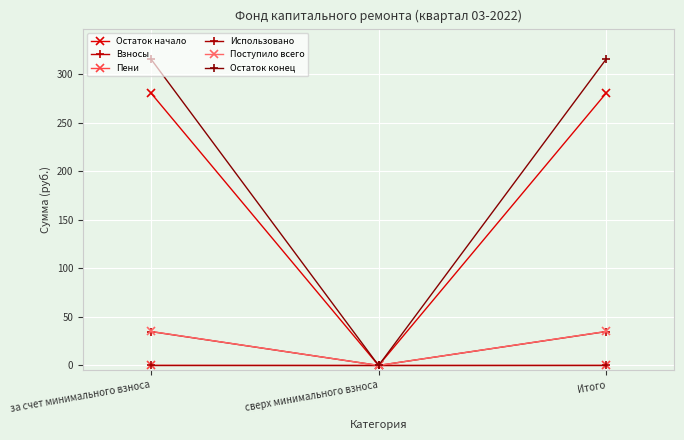

What is the greatest value displayed?

315.2